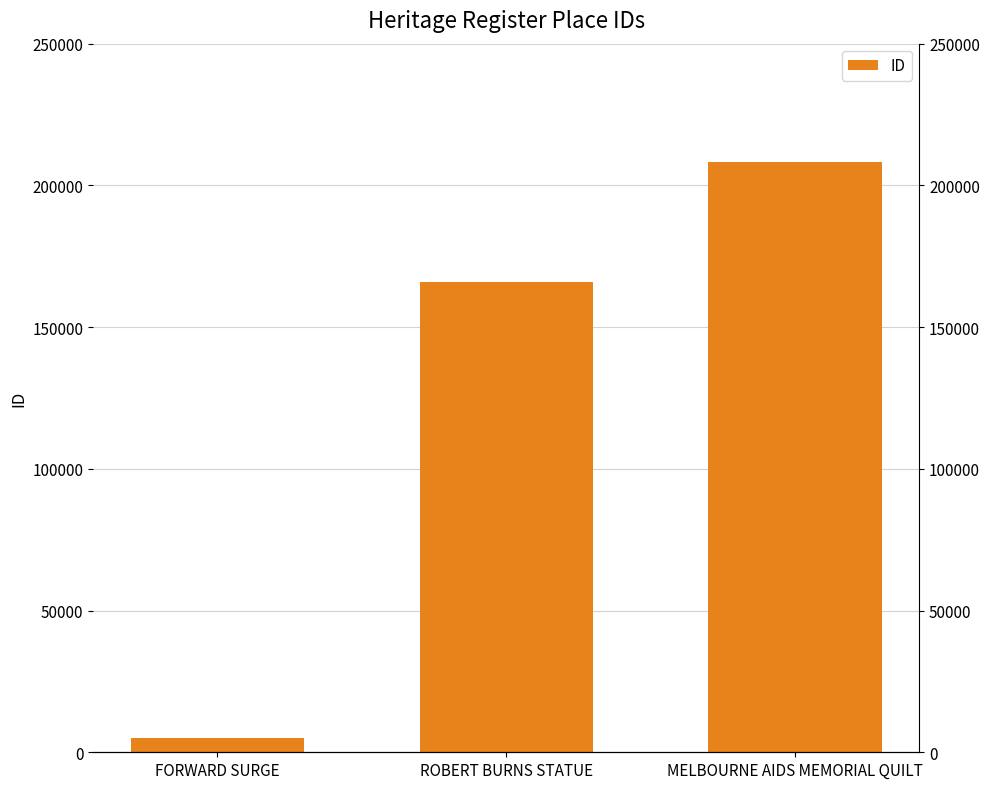

Reading left to right, transcribe all the data shown in this chart.

5097	165957	208302